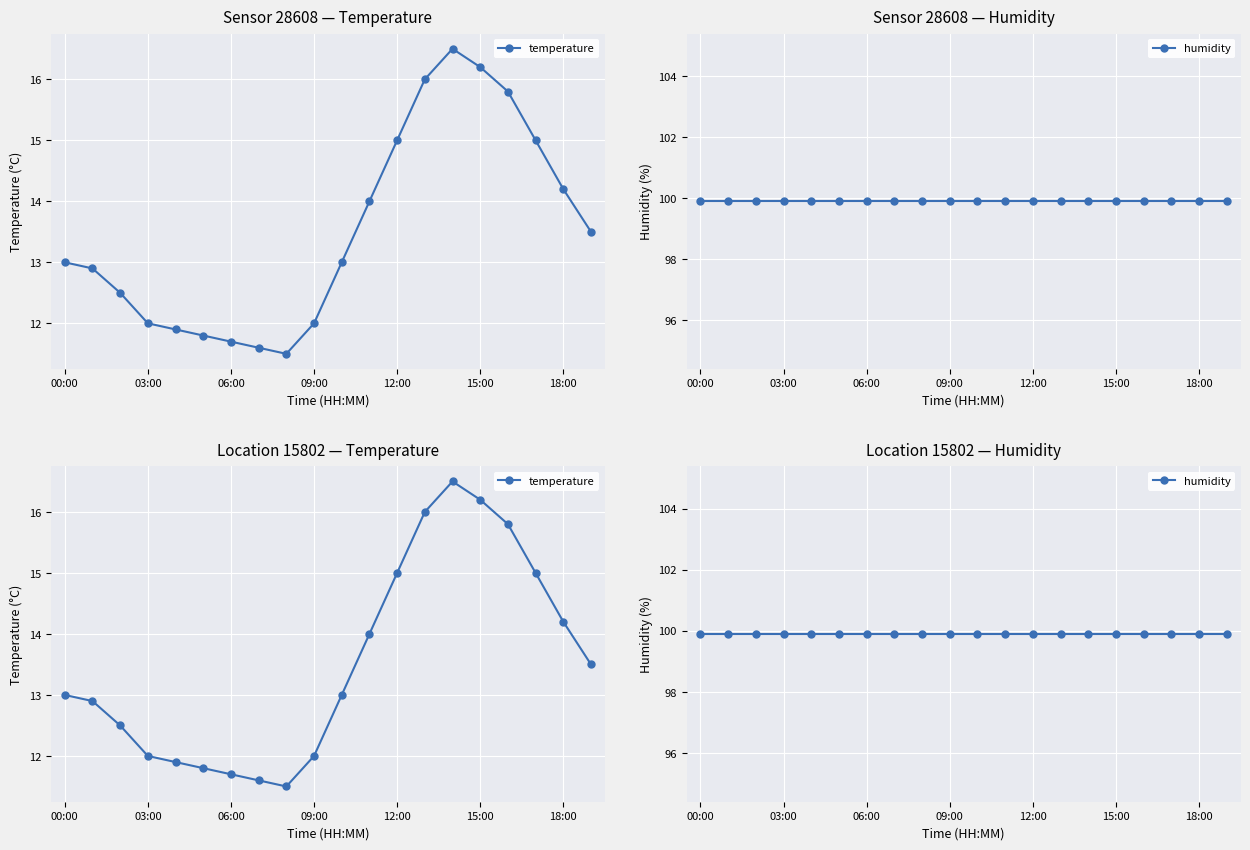

How many series are shown in this chart?

2